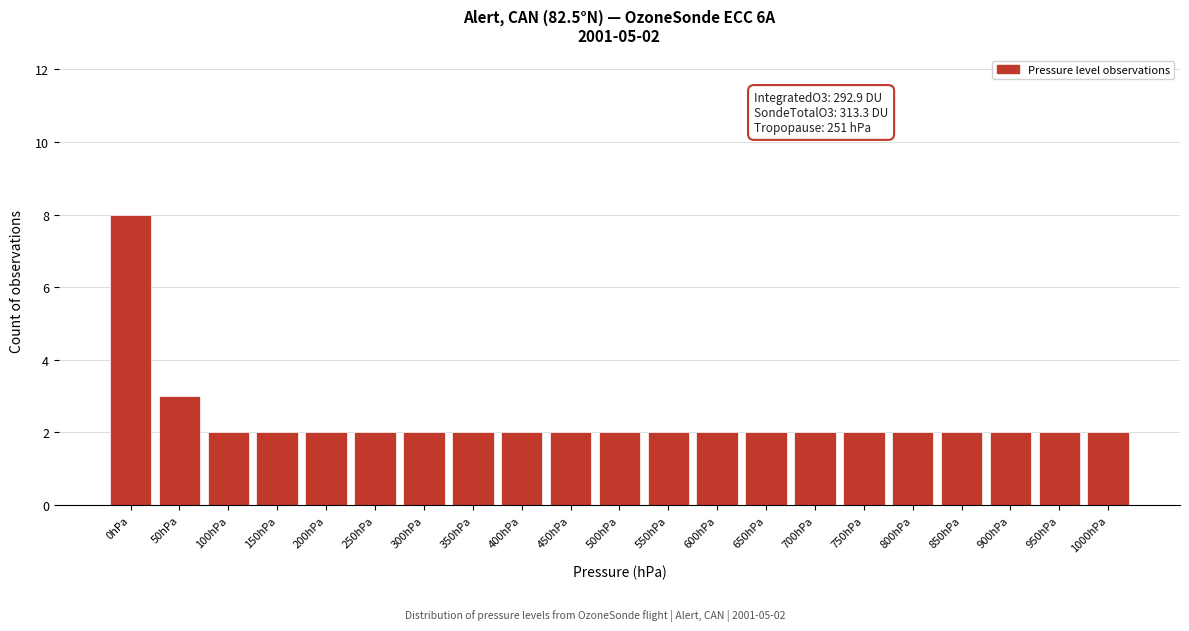

Reading left to right, transcribe all the data shown in this chart.

0hPa=8	50hPa=3	100hPa=2	150hPa=2	200hPa=2	250hPa=2	300hPa=2	350hPa=2	400hPa=2	450hPa=2	500hPa=2	550hPa=2	600hPa=2	650hPa=2	700hPa=2	750hPa=2	800hPa=2	850hPa=2	900hPa=2	950hPa=2	1000hPa=2